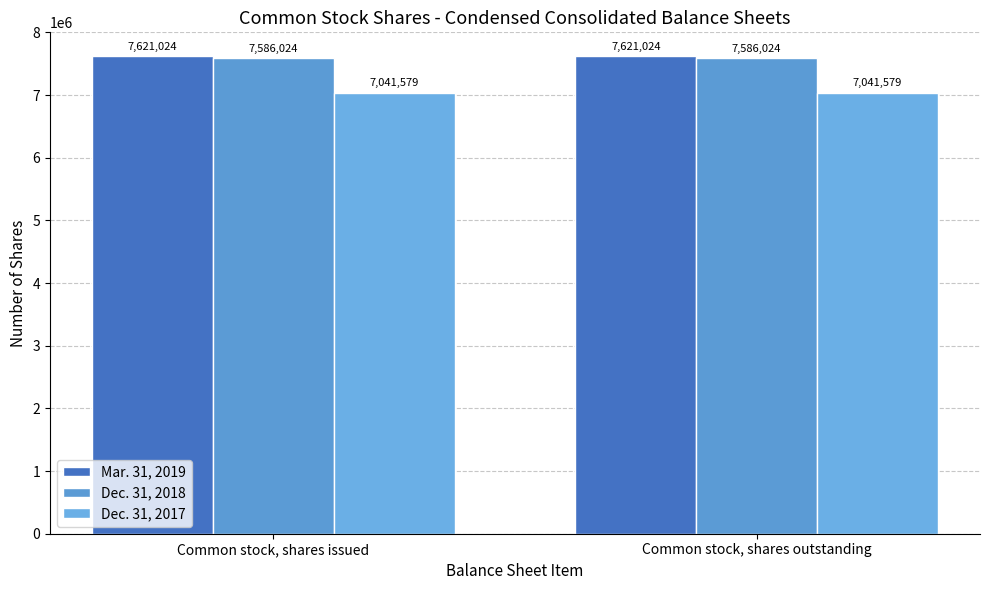

Are the bars grouped side by side (vs. stacked)?

Yes